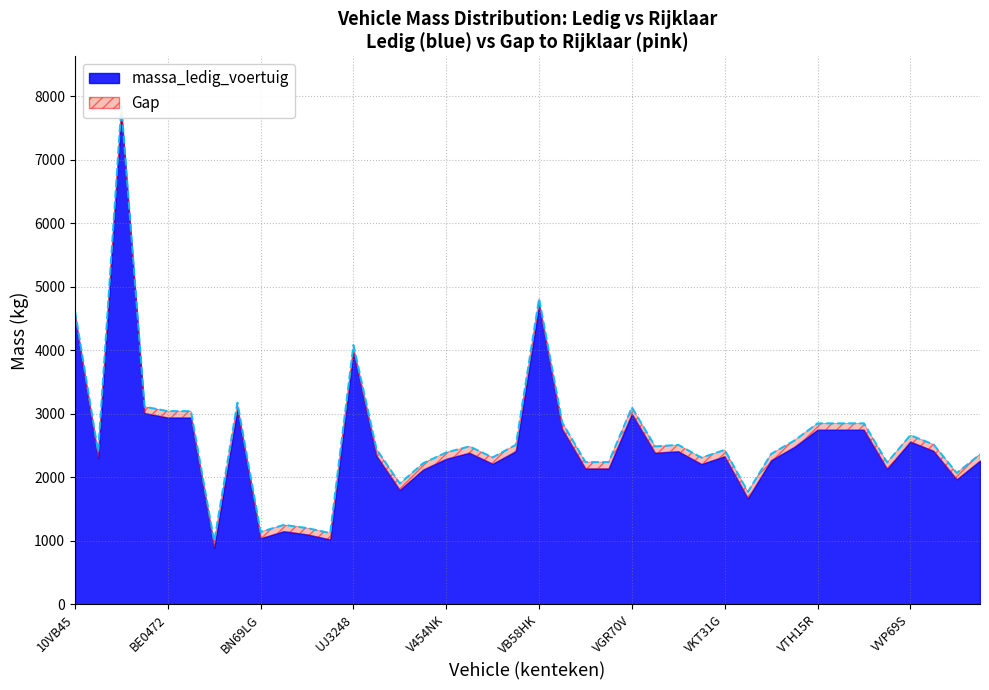

What is the difference between the values at BV32TF and VGR70V?

1850